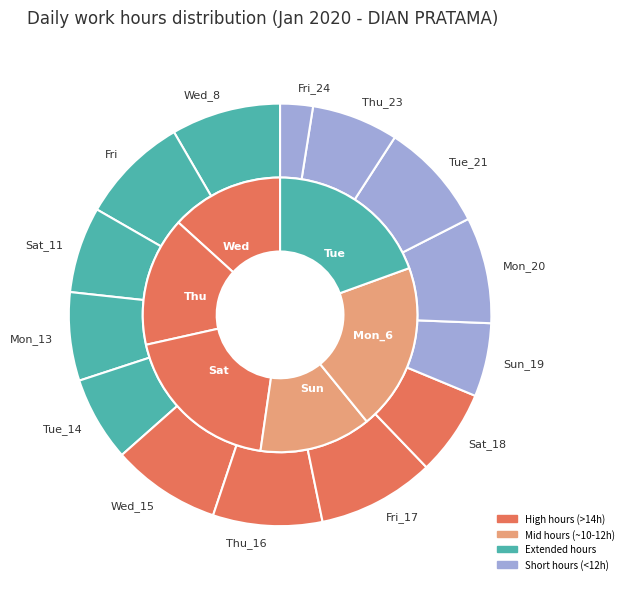

How much of the chart is everything except Sat?

80.8%